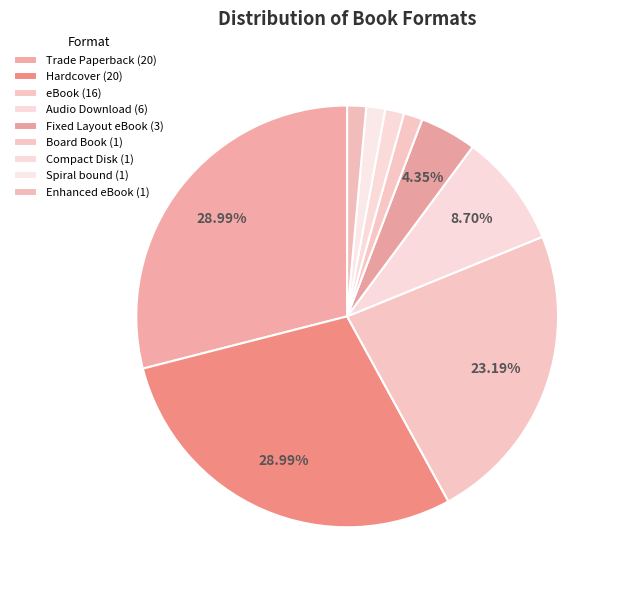

What percentage is NOT represented by Audio Download?

91.3%